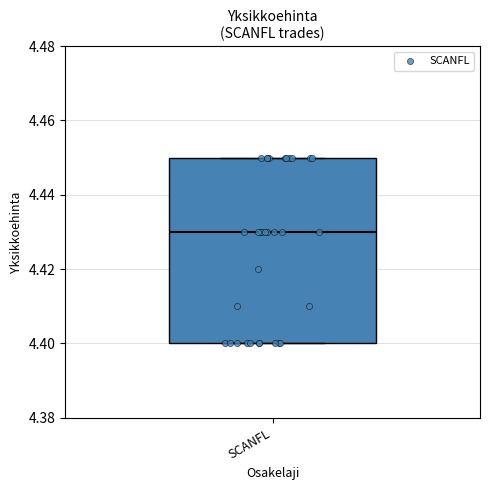

Transcribe this box plot: give where the median line is, the range the box spans, and where the two whiskers end, as read against the y-axis. The values are not printed on the chart, so give them approximately, as read against the axis.

median 4.43, box 4.40 to 4.45, whiskers 4.40 to 4.45